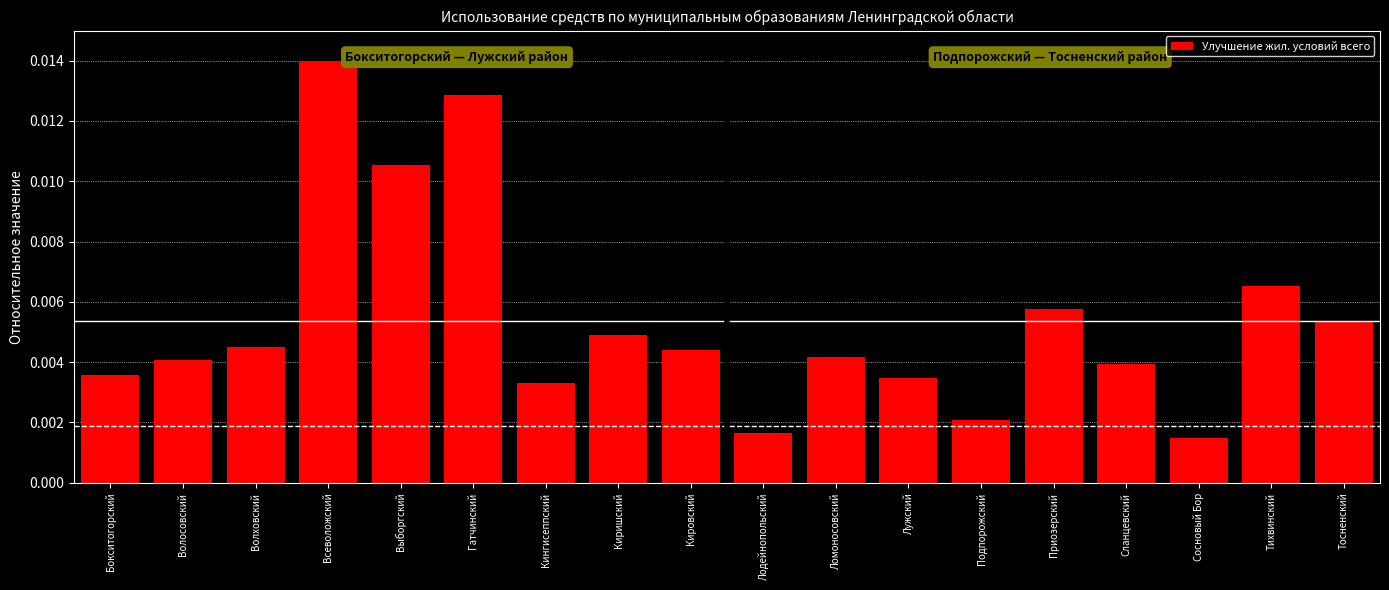

How many bars are there in total?

18